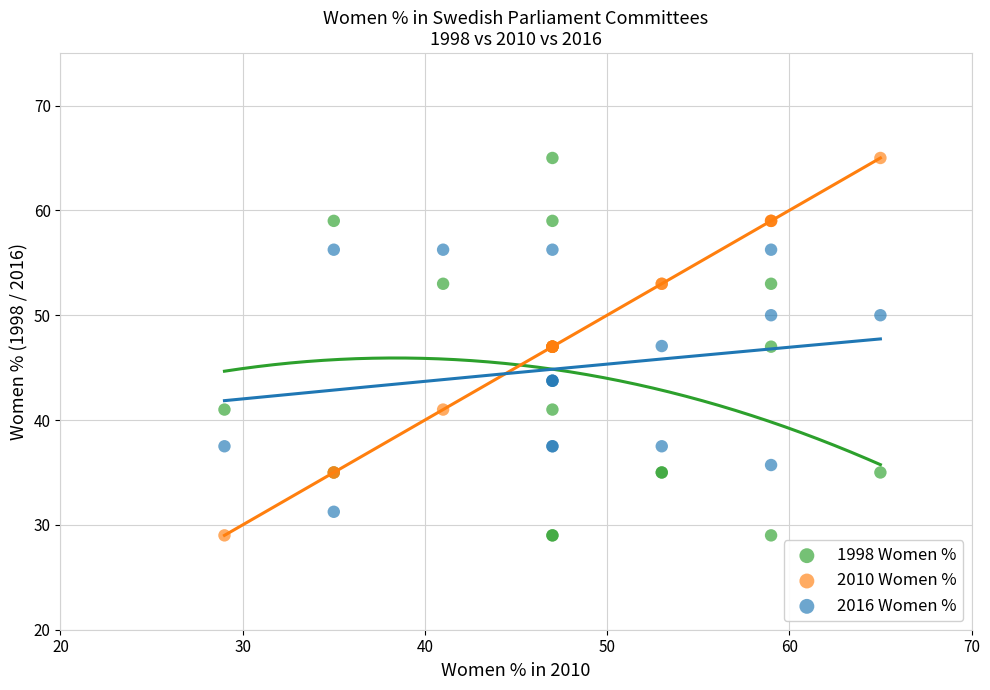

What is the X range (max minus min) for the scatter plot?

36.0